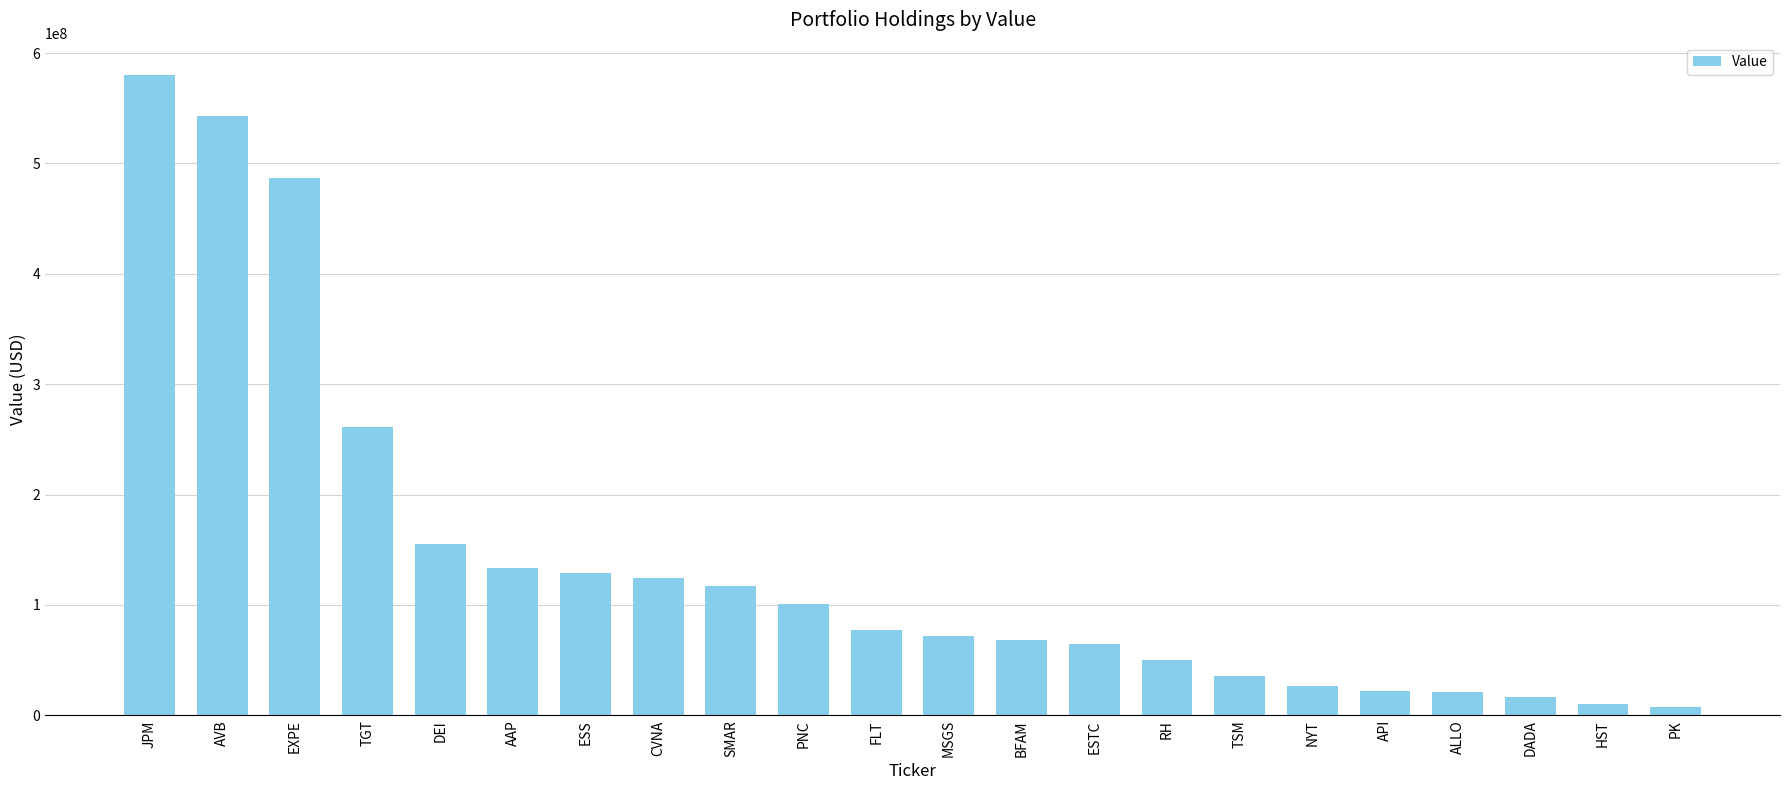

Count the number of categories in the chart.

22